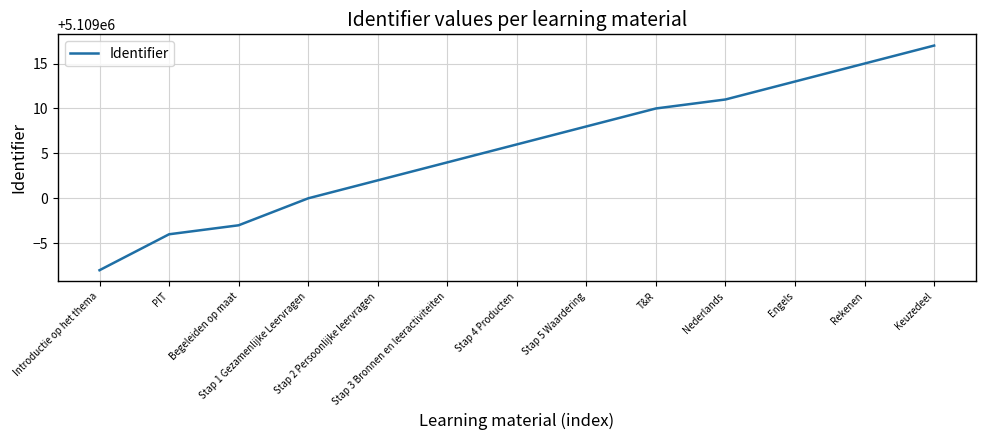

List the labels in order of value, smallest first.

Introductie op het thema, PIT, Begeleiden op maat, Stap 1 Gezamenlijke Leervragen, Stap 2 Persoonlijke leervragen, Stap 3 Bronnen en leeractiviteiten, Stap 4 Producten, Stap 5 Waardering, T&R, Nederlands, Engels, Rekenen, Keuzedeel